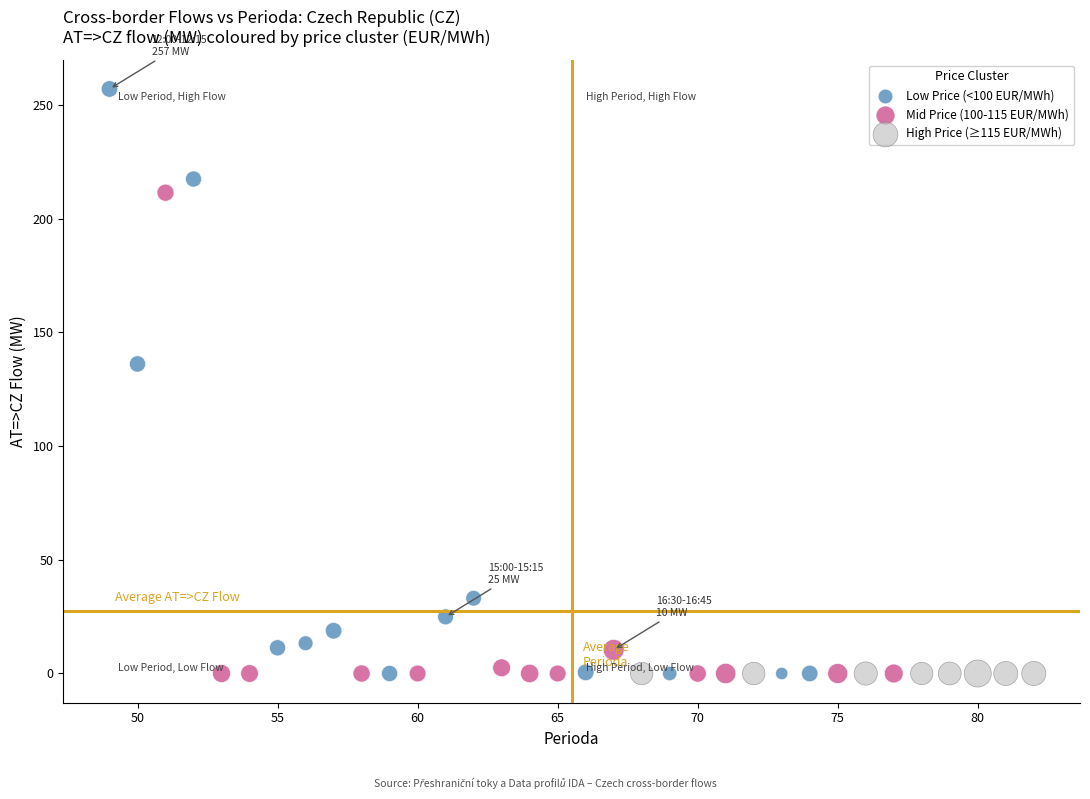

Which series reaches the maximum Y coordinate?

Low Price (<100 EUR/MWh)